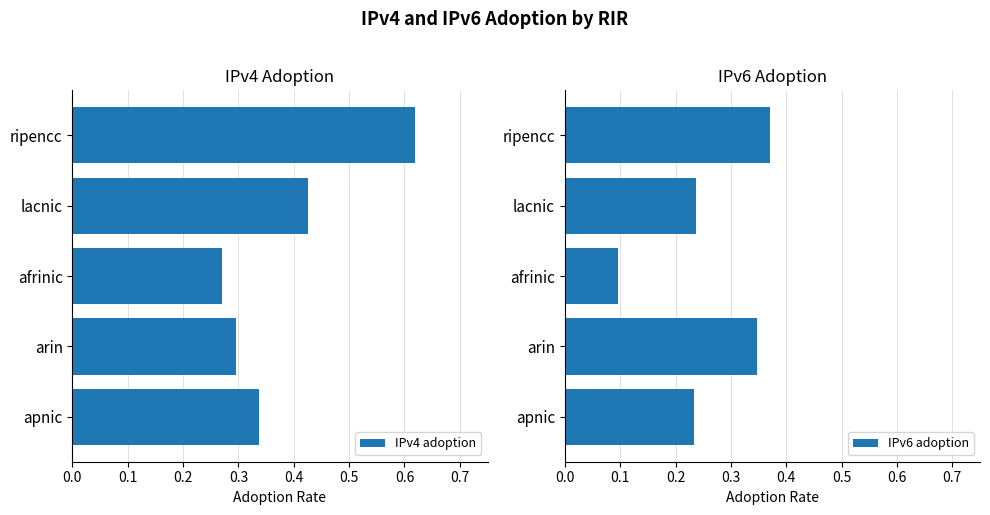

At which label is IPv4 adoption closest to 0?

afrinic